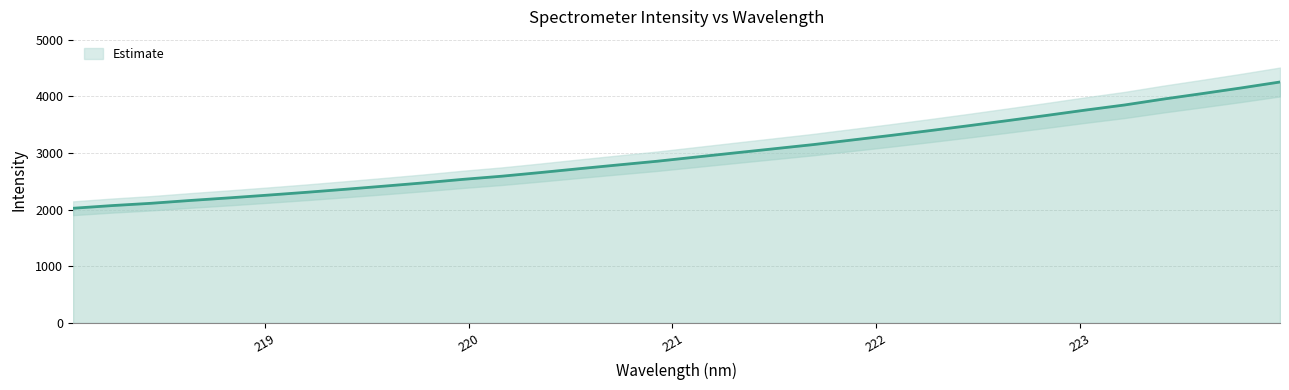

Does the chart have visible grid lines?

Yes